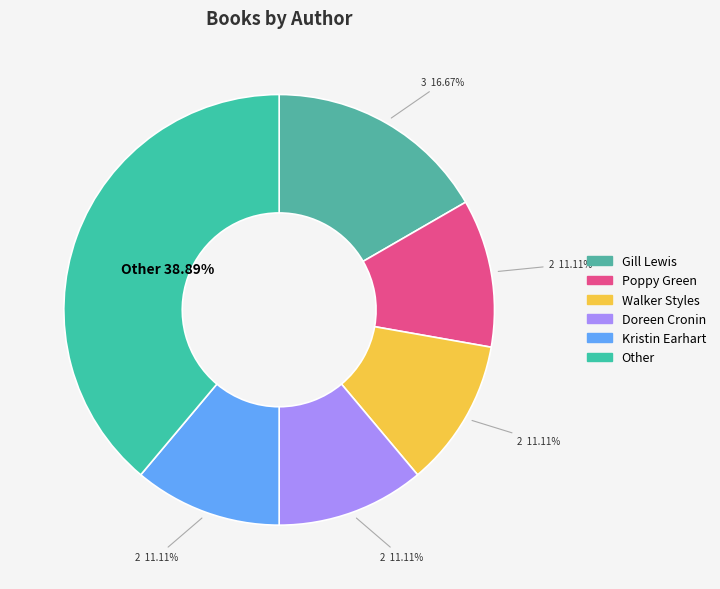

How many segments does this pie chart have?

6